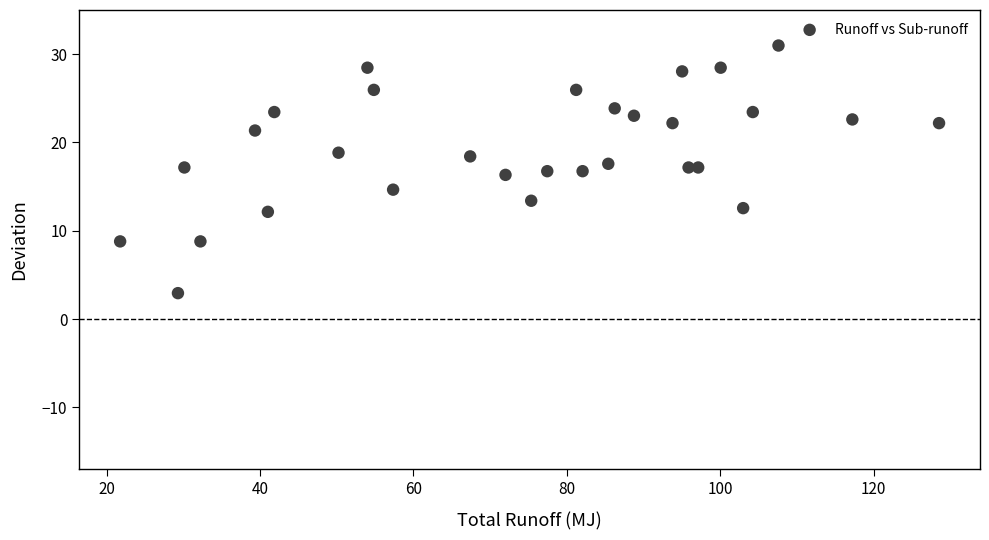

What is the range of Y values (max minus min)?

28.0